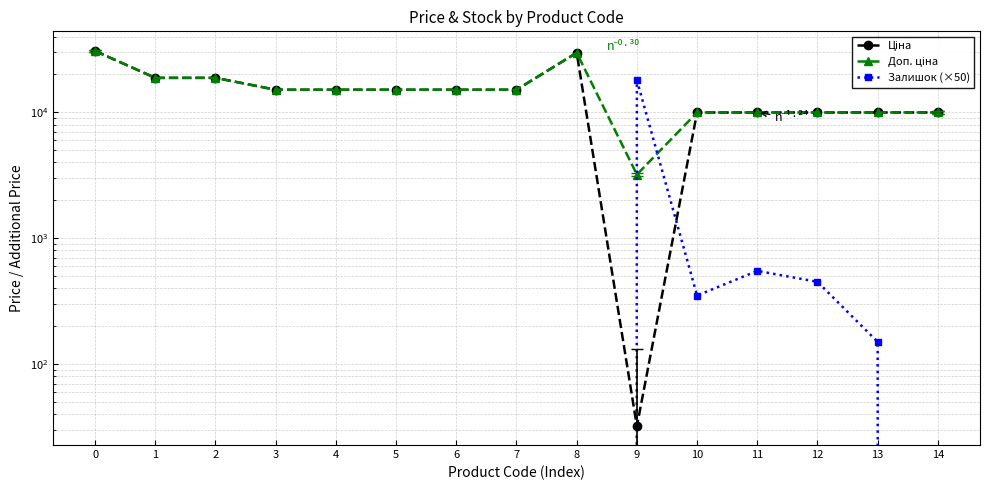

Where is Доп. ціна nearest to the value 16961?

1